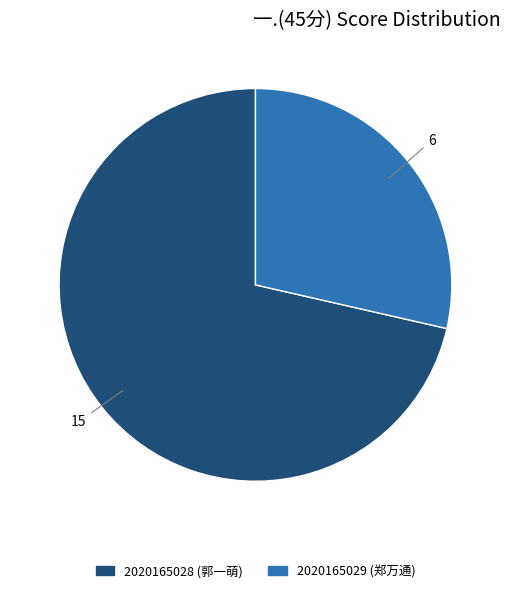

How many slices are in this pie chart?

2